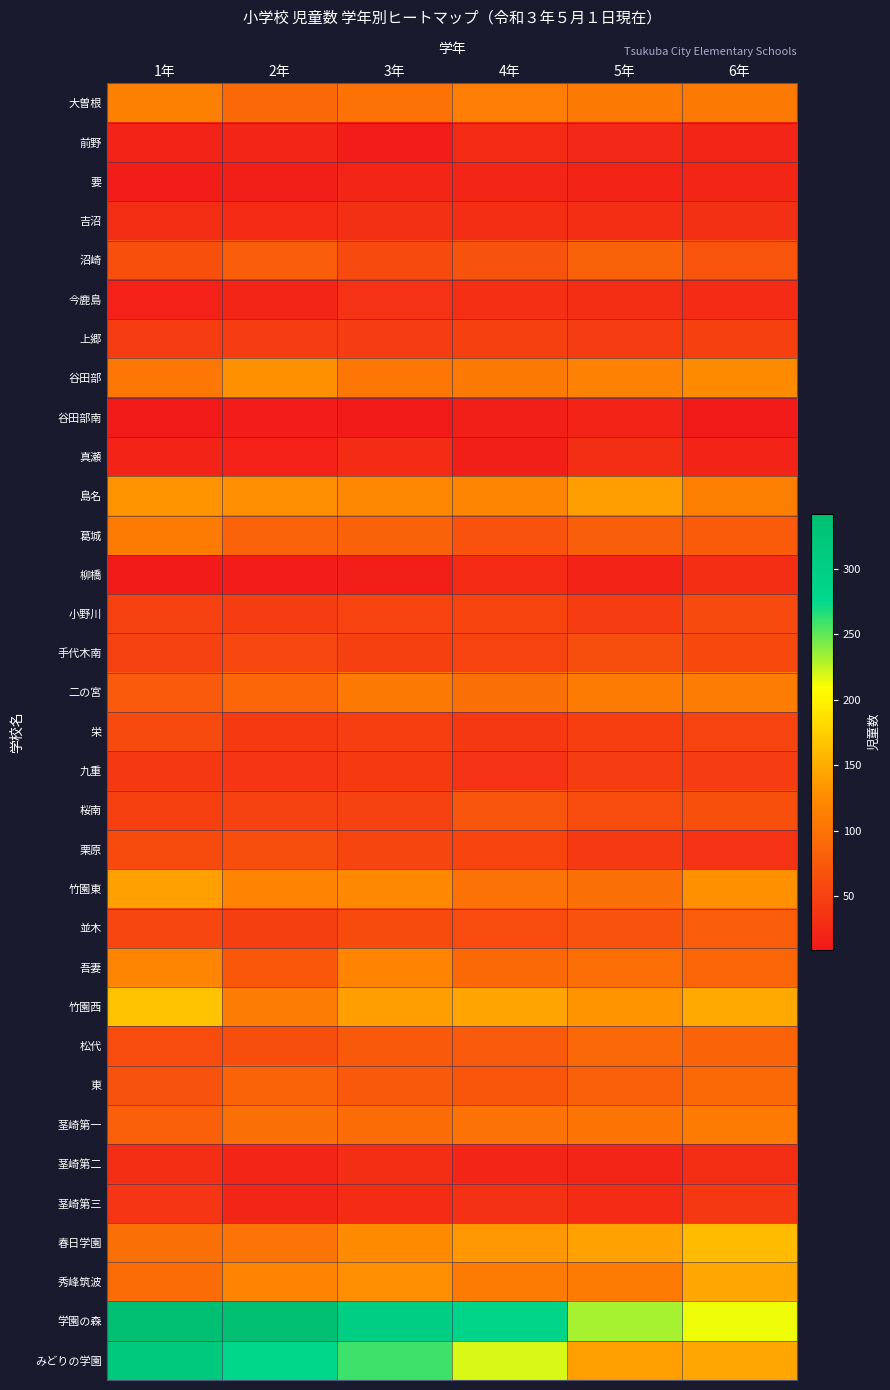

Between 1年 and 4年, which series saw the biggest shift?

みどりの学園